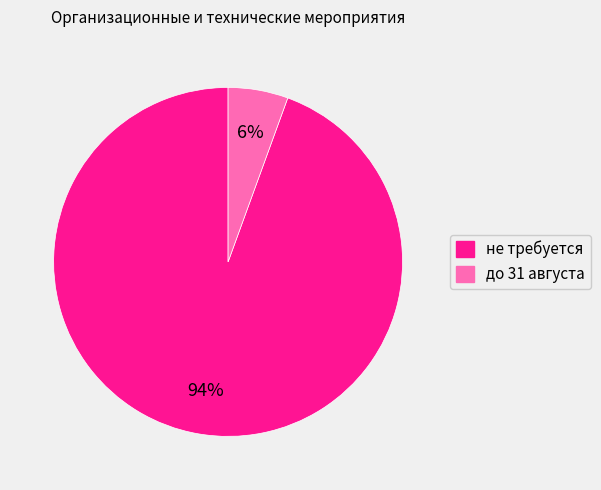

Between до 31 августа and не требуется, which is larger?

не требуется